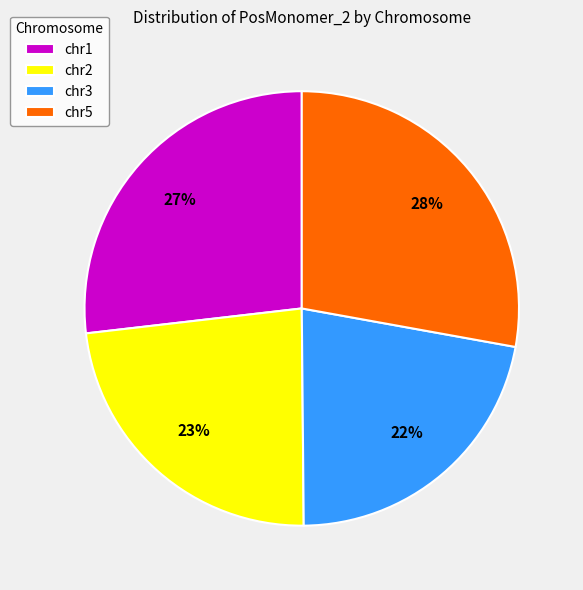

Is there a majority slice in this chart?

No